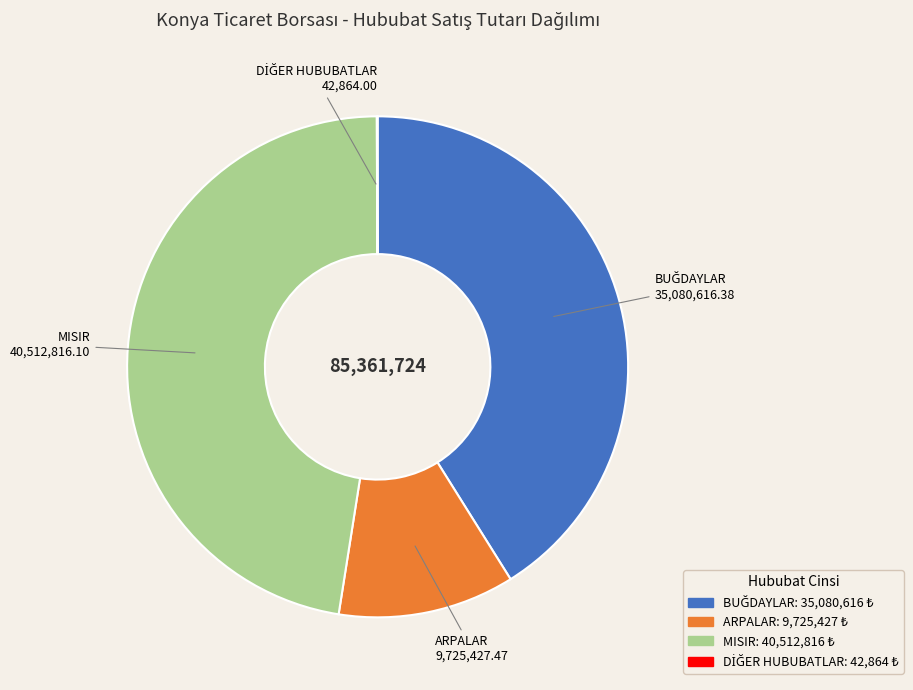

Which slice is the largest?

MISIR